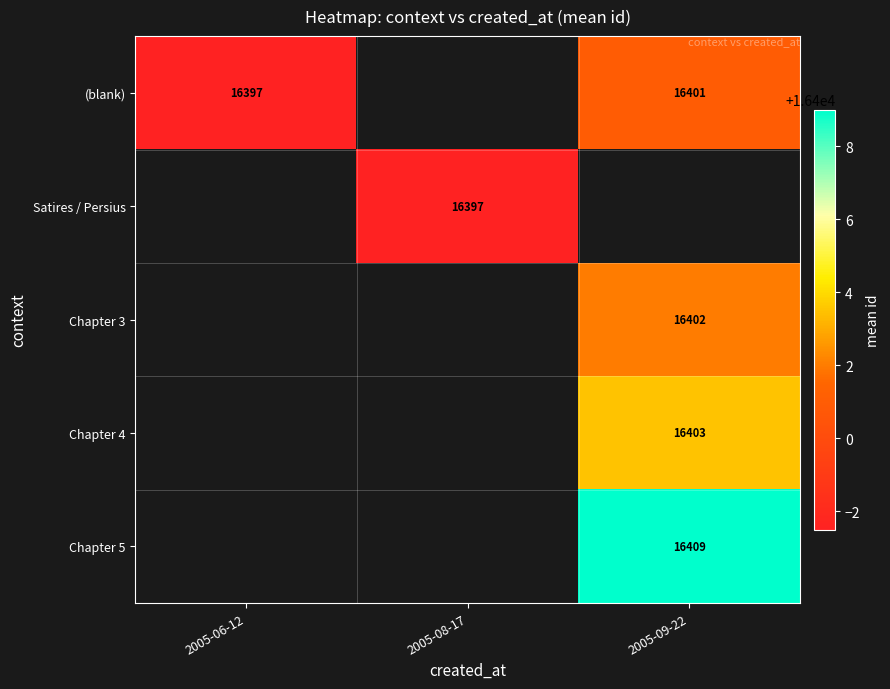

Is it true that Chapter 5 equals 26635.1 at 2005-09-22?

False